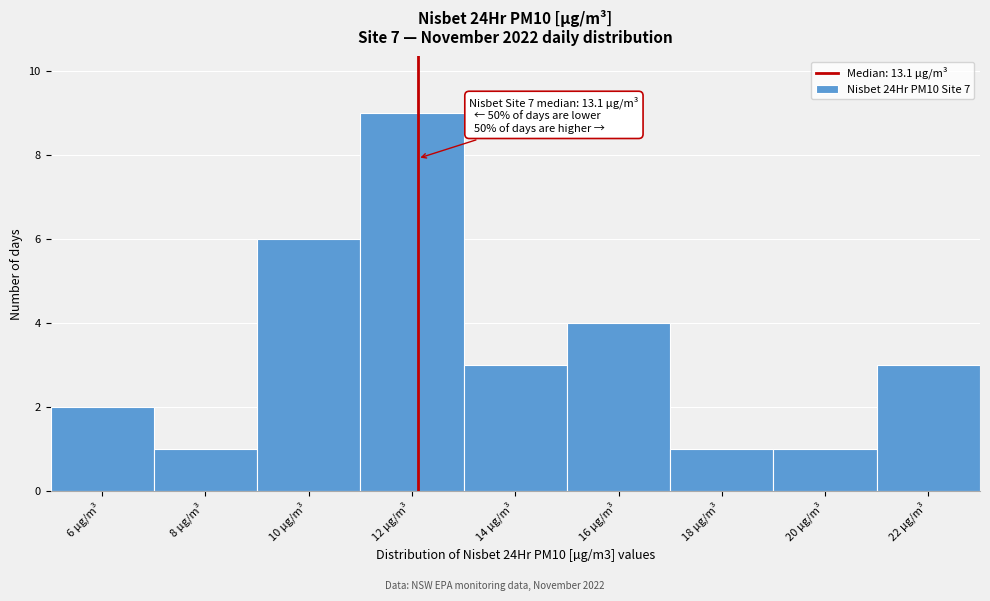

Reading right to left, list all the values displayed in this chart.

22 µg/m³=3	20 µg/m³=1	18 µg/m³=1	16 µg/m³=4	14 µg/m³=3	12 µg/m³=9	10 µg/m³=6	8 µg/m³=1	6 µg/m³=2